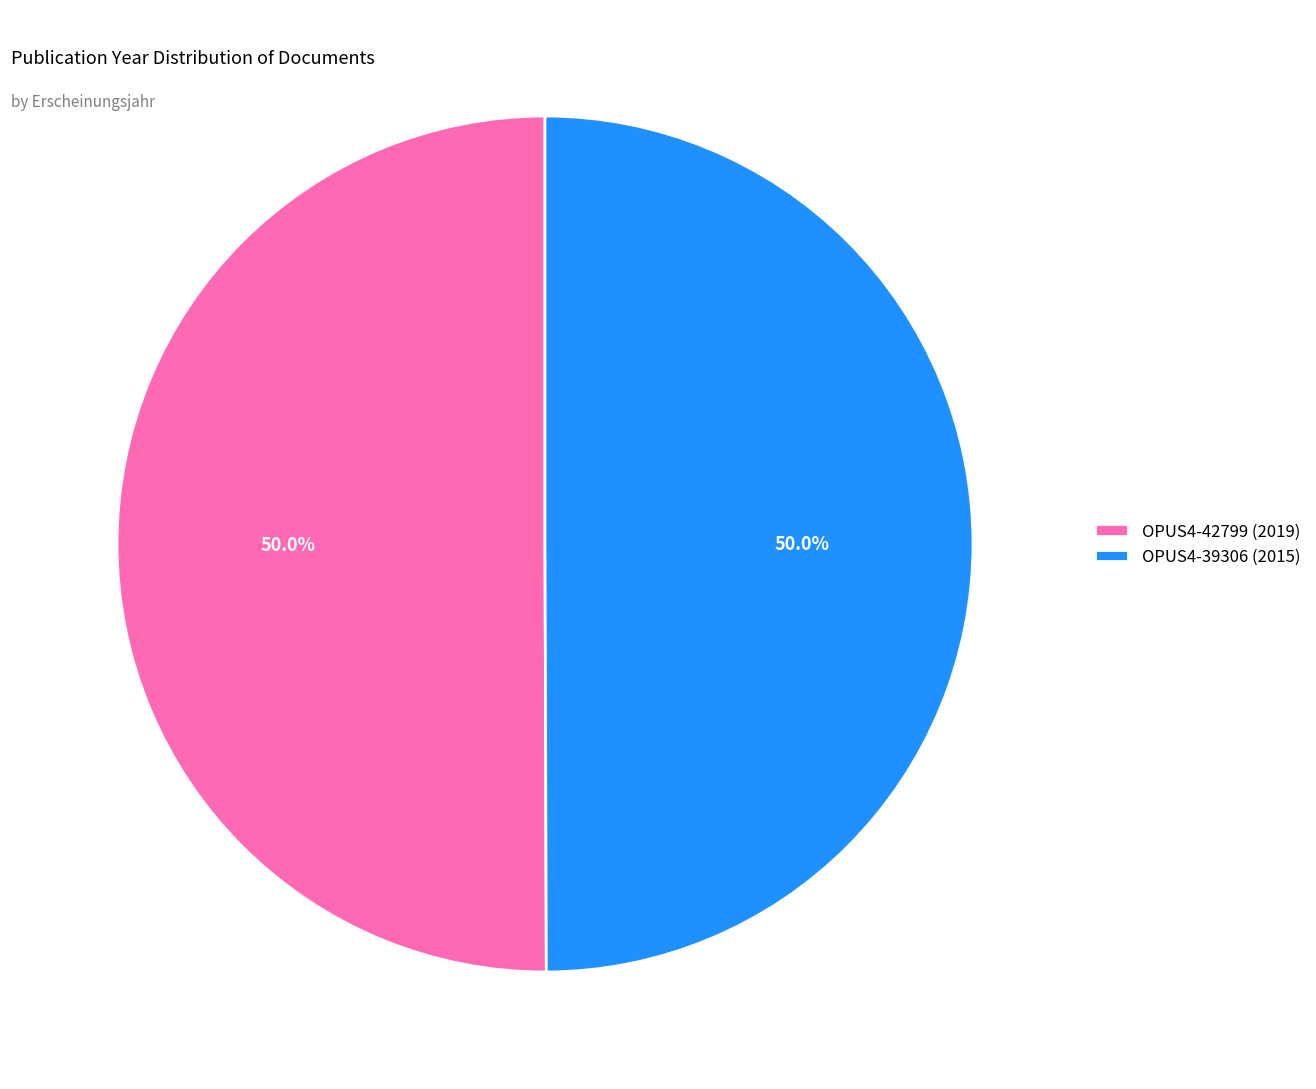

What is the ratio of the value at OPUS4-42799 (2019) to the value at OPUS4-39306 (2015)?

1.0